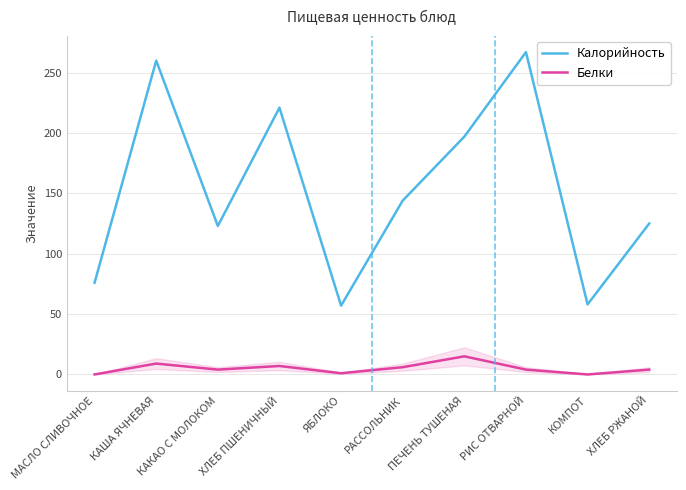

At МАСЛО СЛИВОЧНОЕ, list the series in order from smallest to largest.

Белки, Калорийность